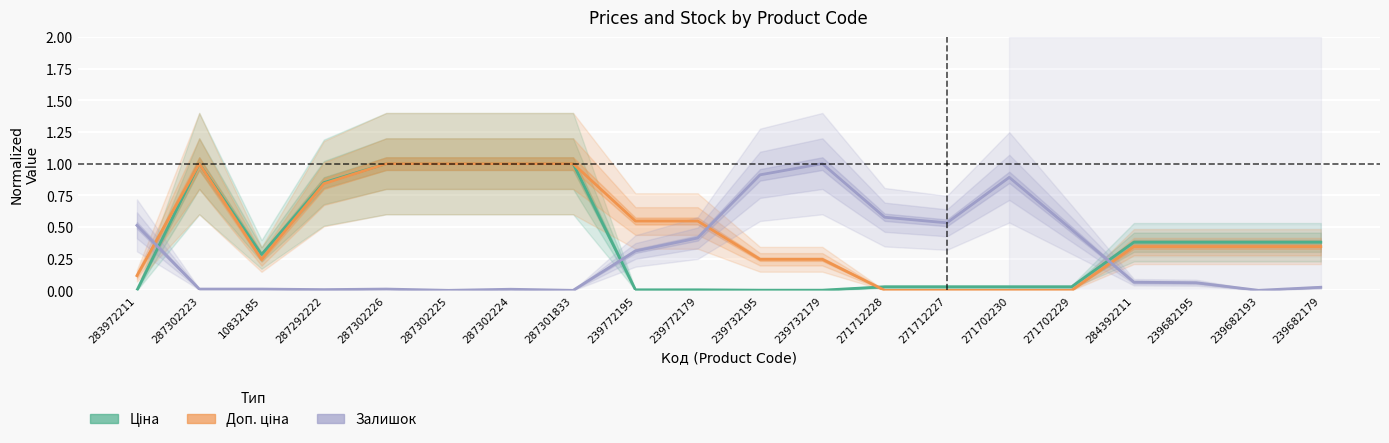

True or false: Доп. ціна has more than 0 interior local peaks.

True